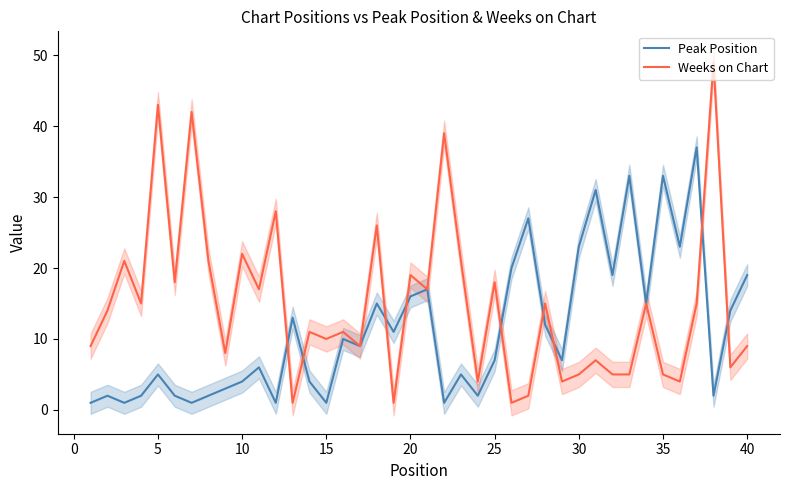

Which series has the widest spread of values?

Weeks on Chart